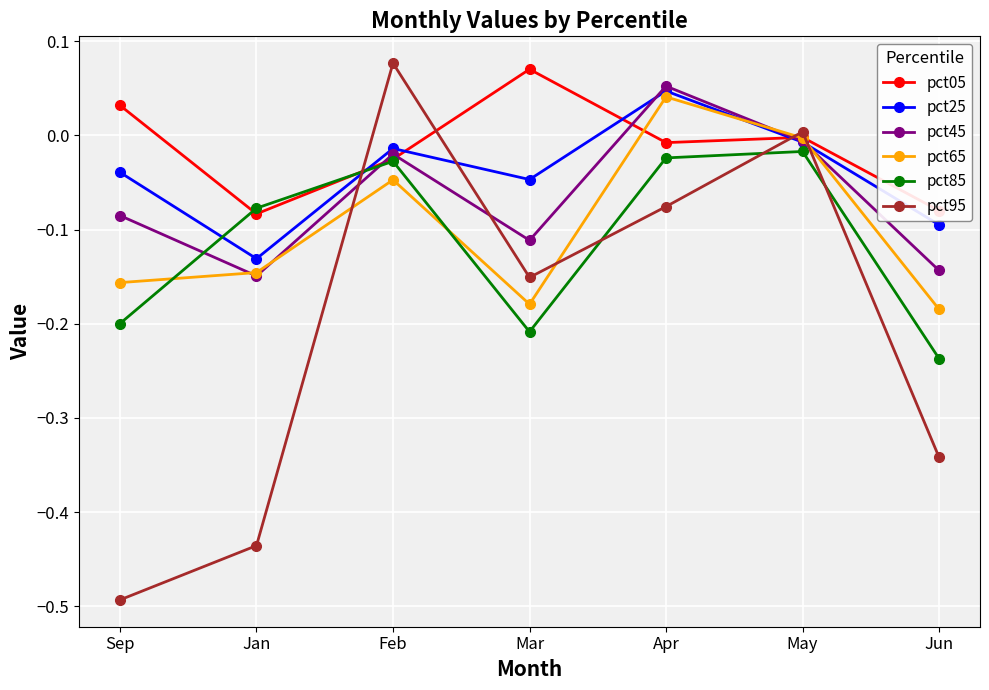

What is the difference between the highest and lowest values at Mar?

0.3